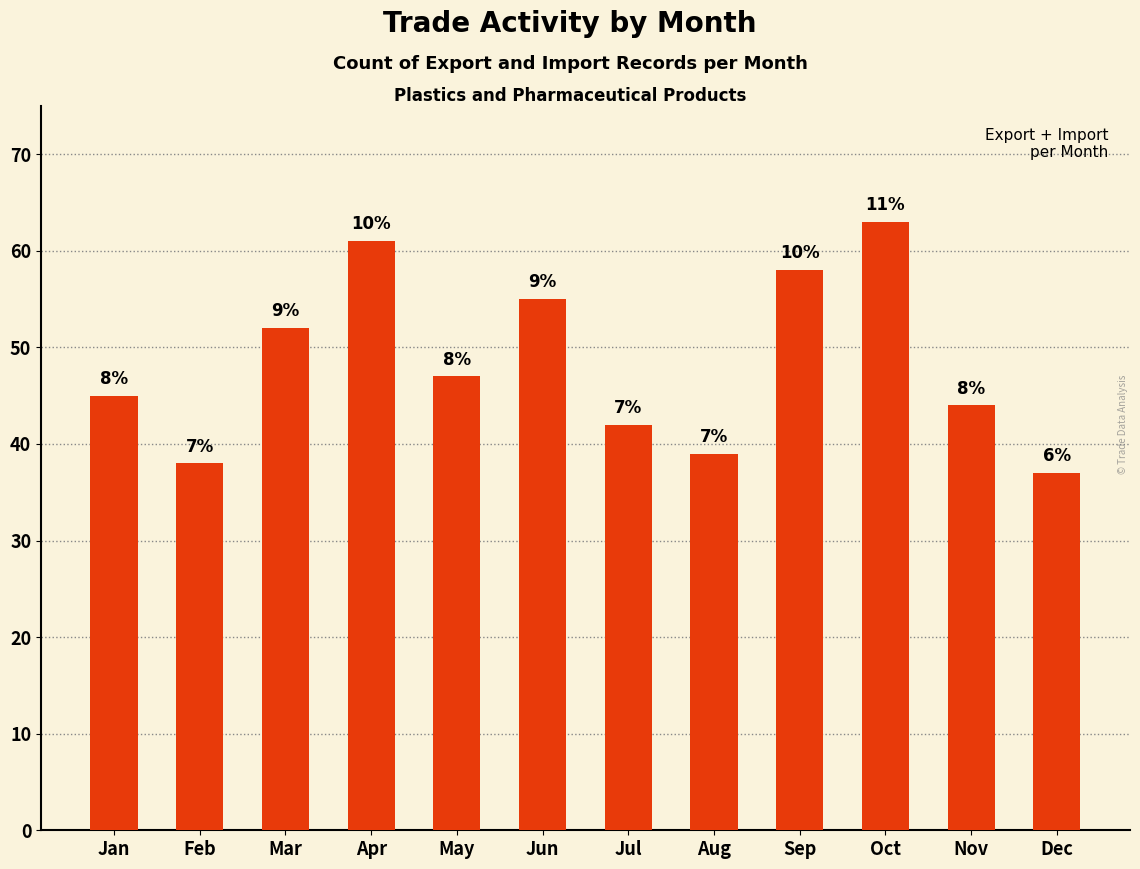

What is the average value?

48